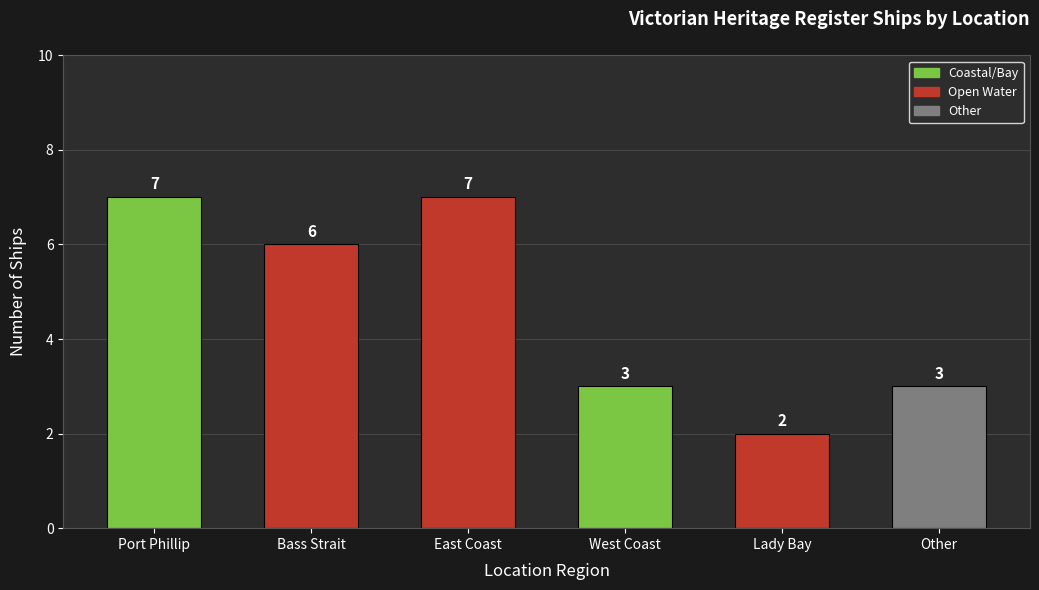

Does the chart contain stacked bars?

No